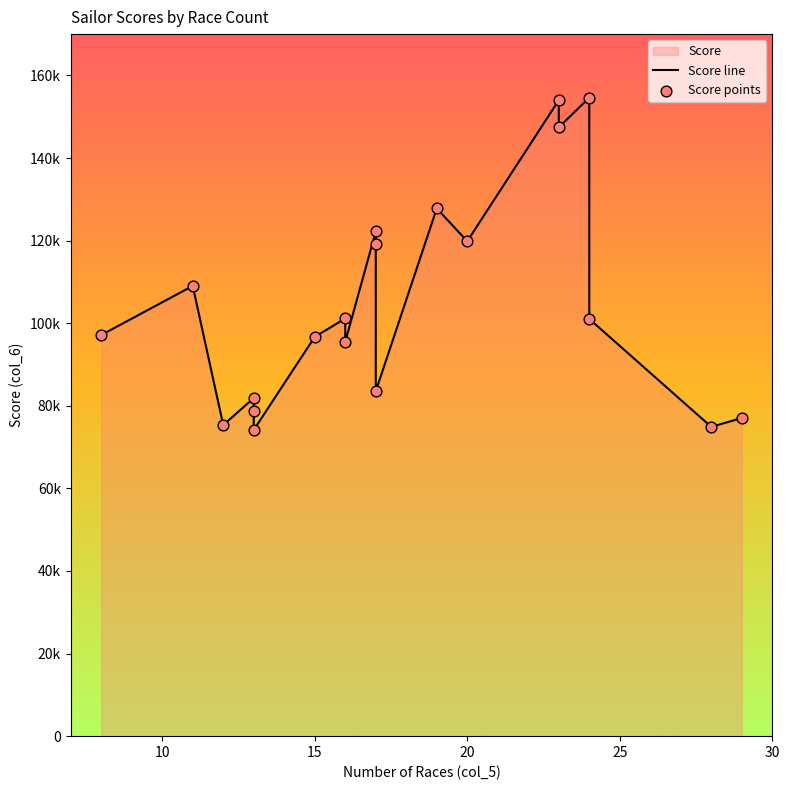

Which series has the largest Y range (max minus min)?

Score line